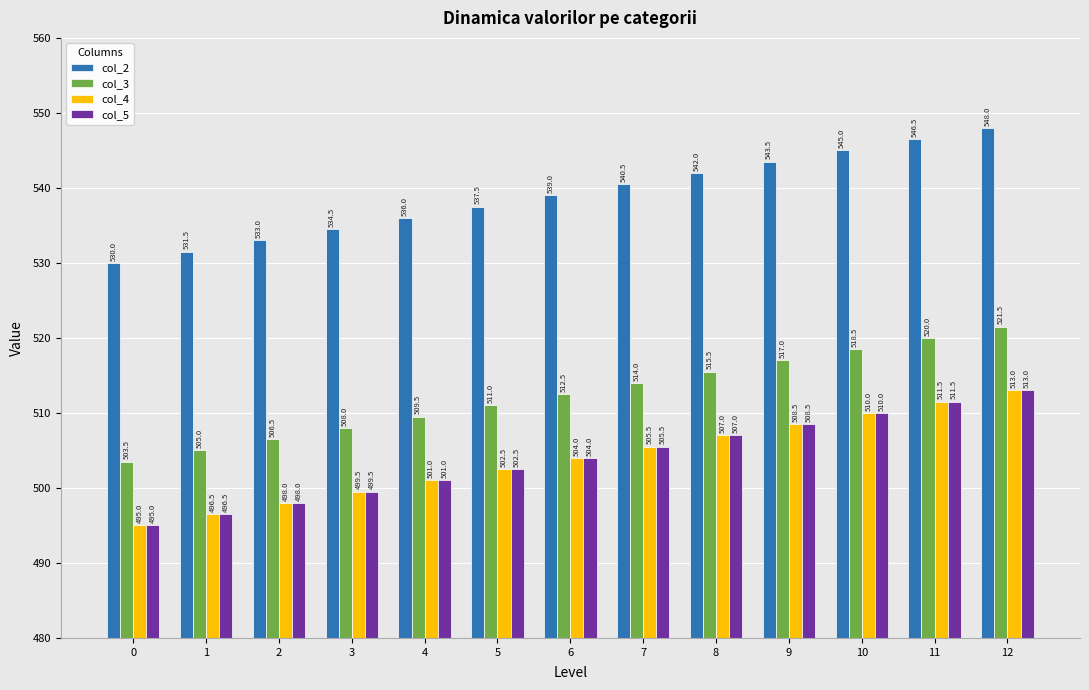

What are all the series names shown in the legend?

col_2, col_3, col_4, col_5